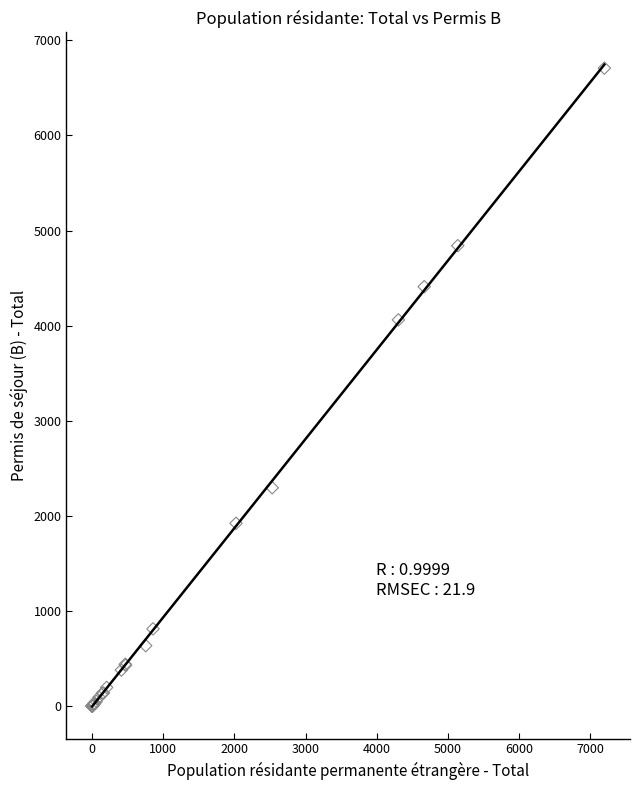

What Y value in the scatter plot is closest to 3354?

4061